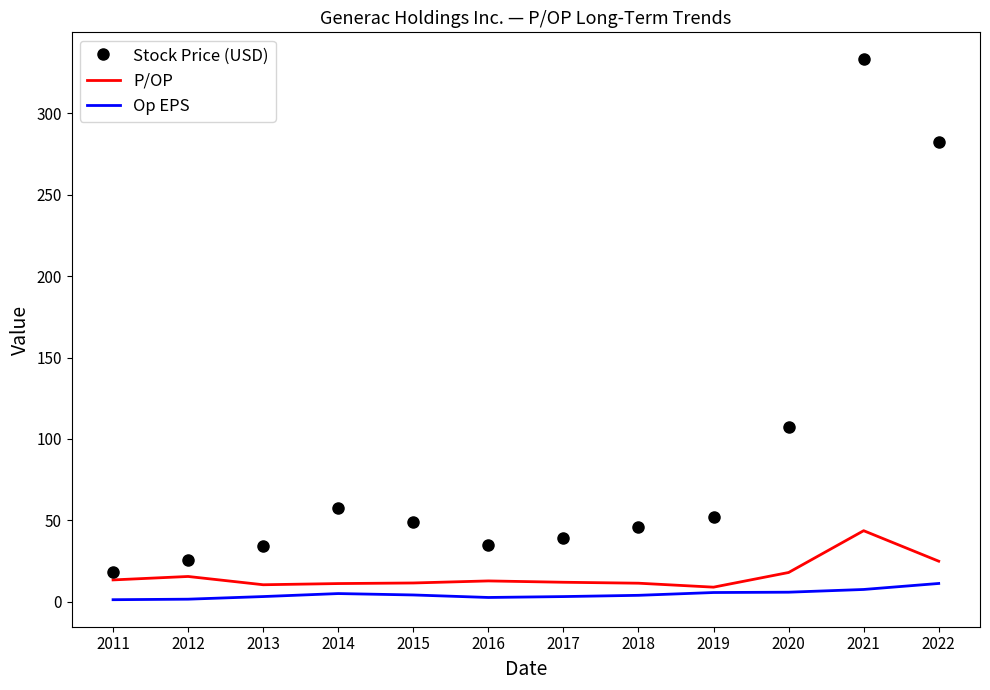

True or false: Stock Price (USD) has a value of 282.5 at 2022.

True